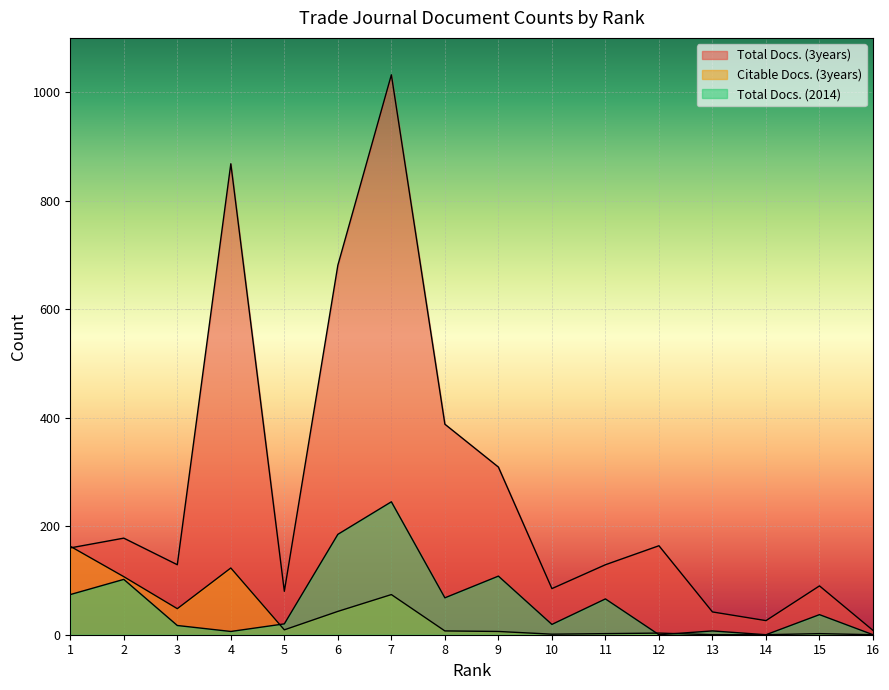

At which label does Total Docs. (3years) first exceed 160?

2